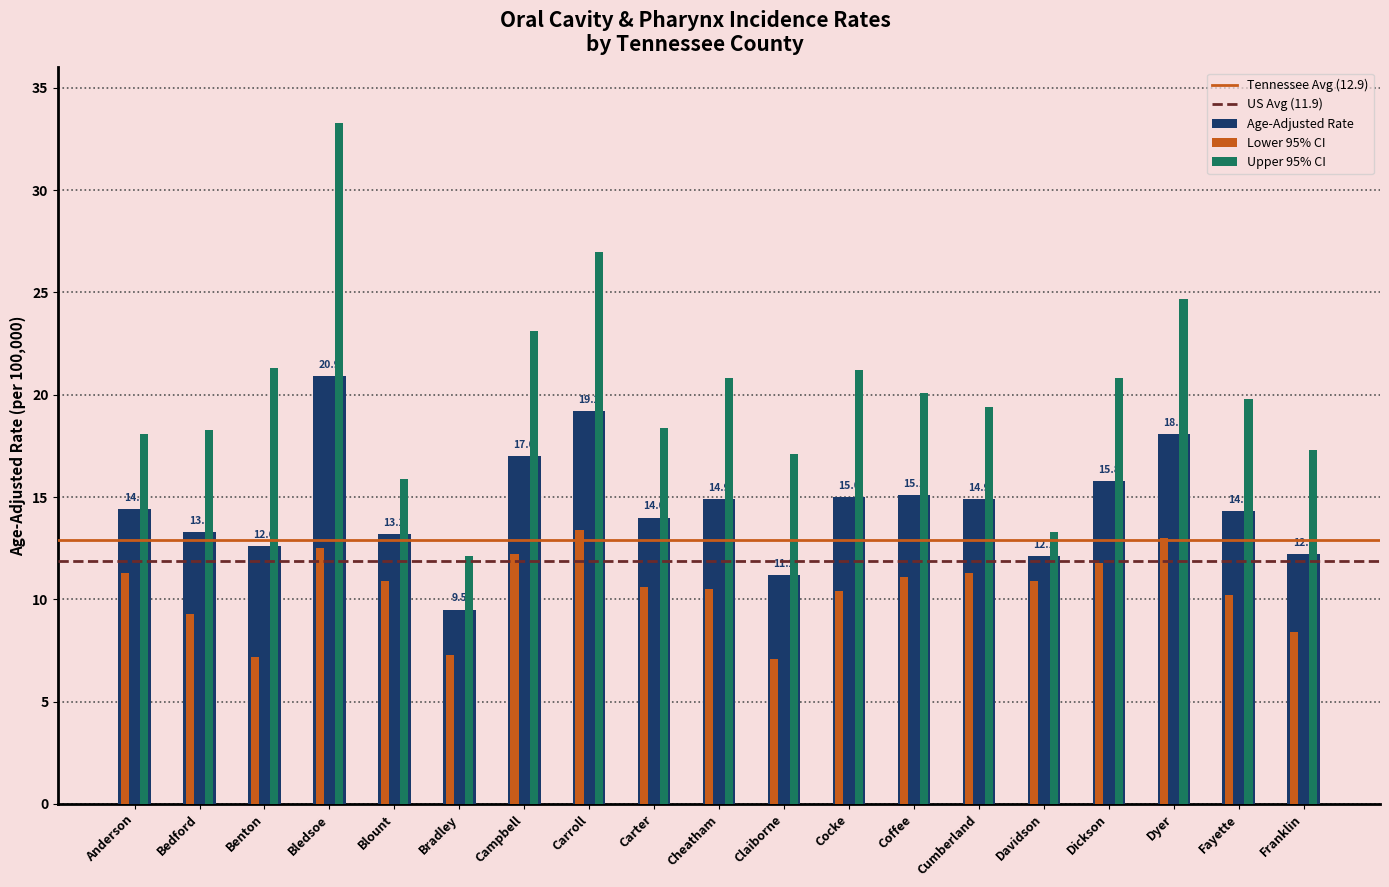

How many data points in Upper 95% CI are less than 19?

8